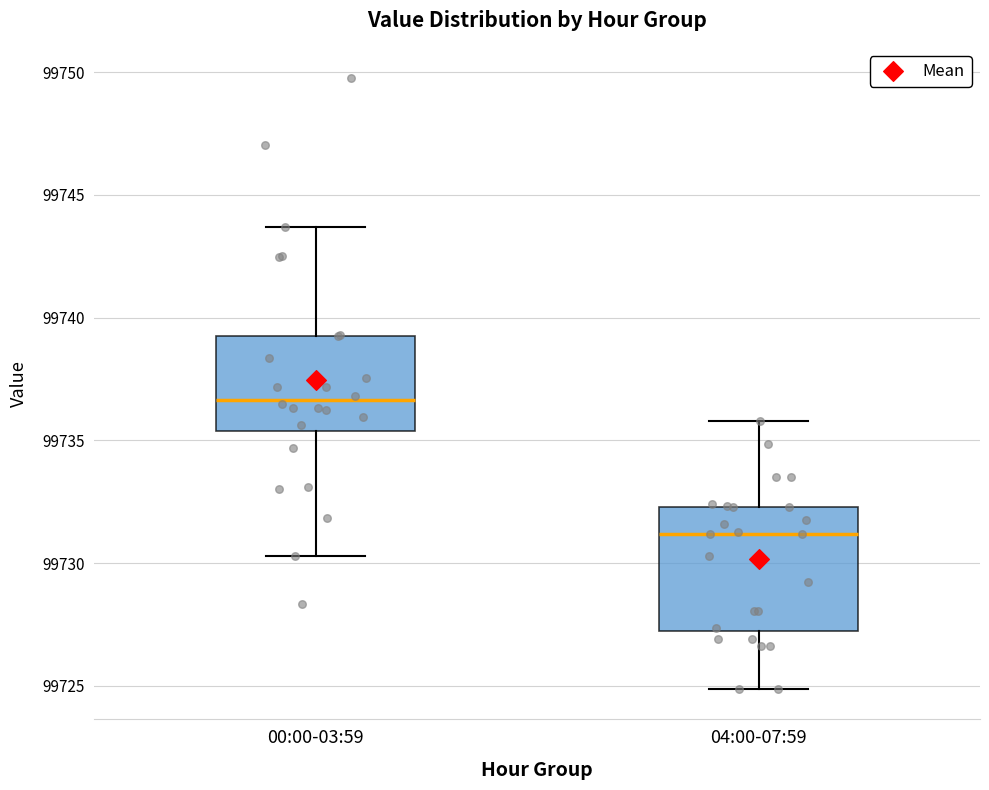

Where is the upper edge of the box for 04:00-07:59 on the y-axis? The values are not printed on the chart, so give them approximately, as read against the axis.

99732.5